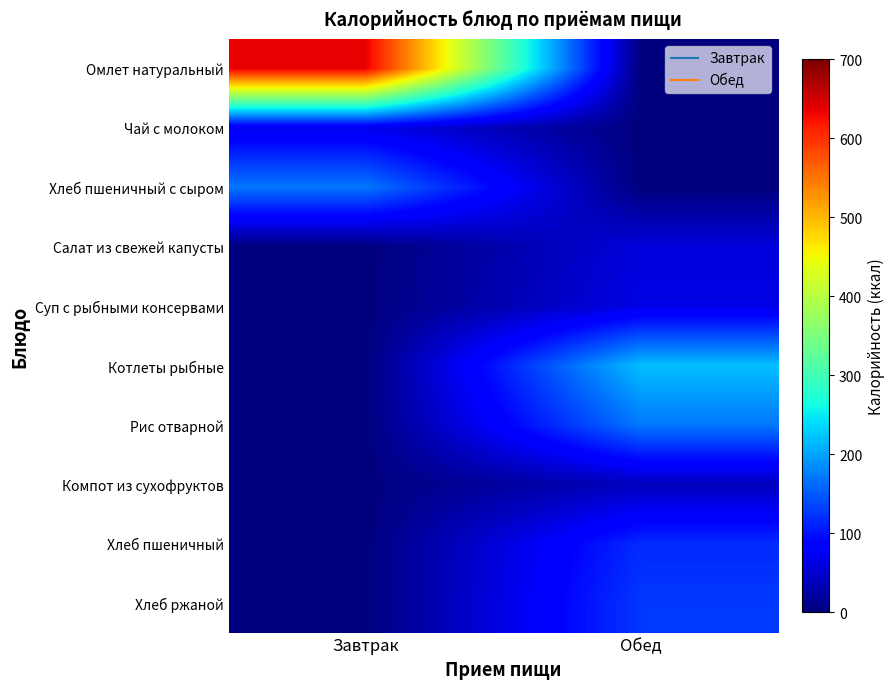

List the series in order of their peak value, lowest first.

Компот из сухофруктов, Салат из свежей капусты, Суп с рыбными консервами, Чай с молоком, Хлеб пшеничный, Хлеб ржаной, Хлеб пшеничный с сыром, Рис отварной, Котлеты рыбные, Омлет натуральный